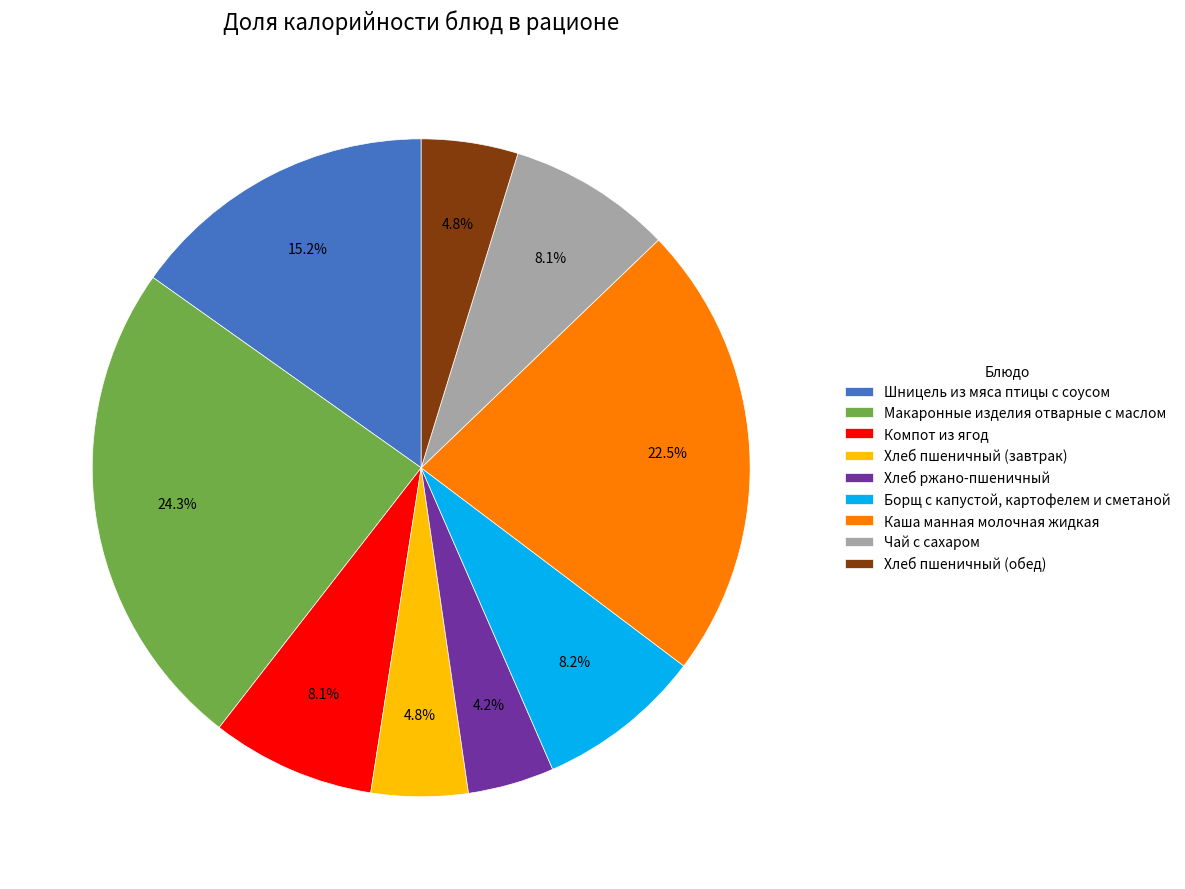

Is the sum of Хлеб пшеничный (обед) and Хлеб пшеничный (завтрак) greater than half?

No